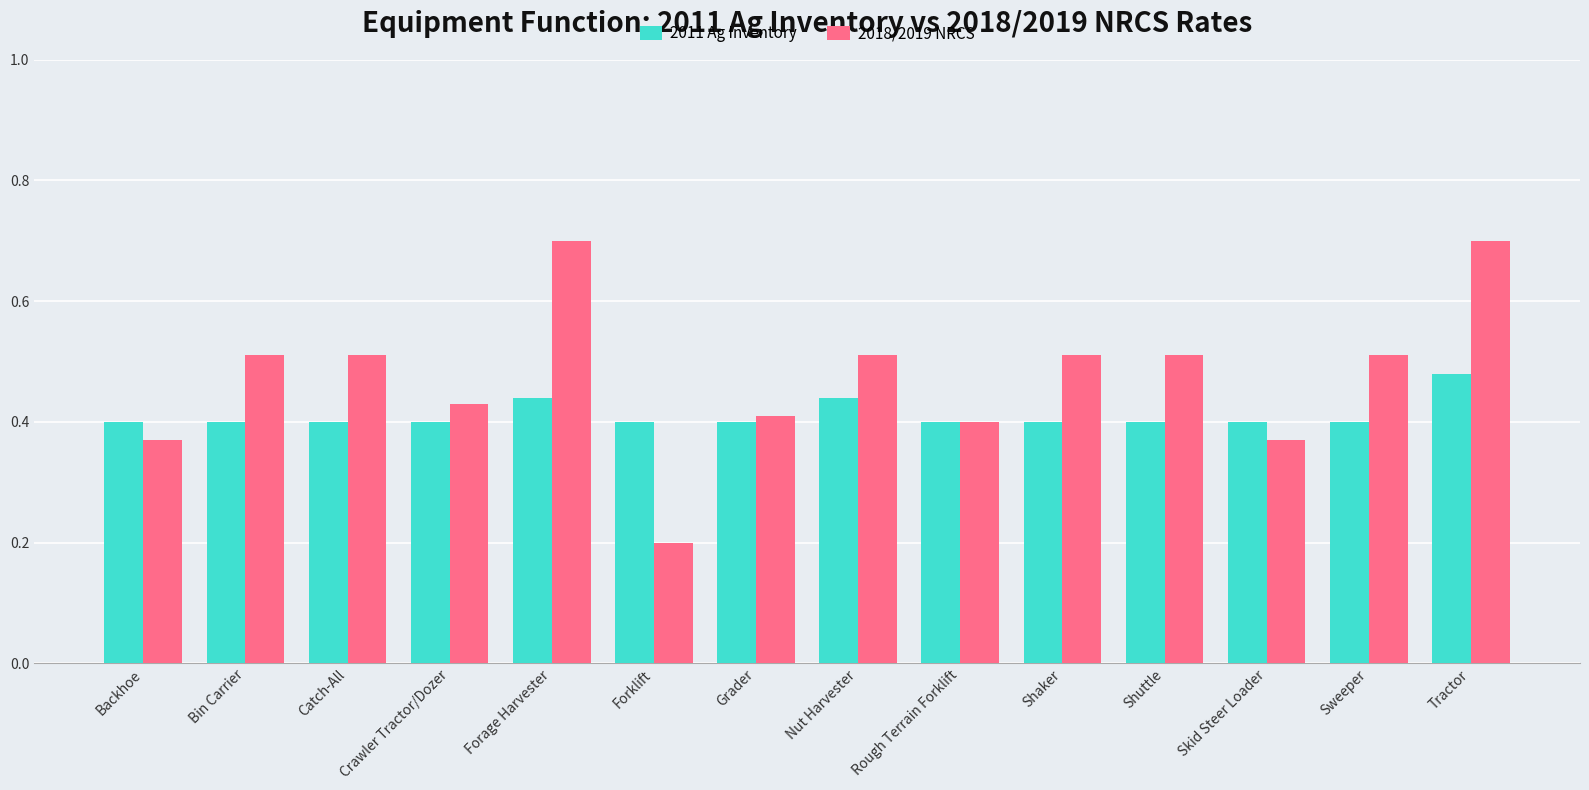

List the series in order of their overall mean, highest first.

2018/2019 NRCS, 2011 Ag Inventory